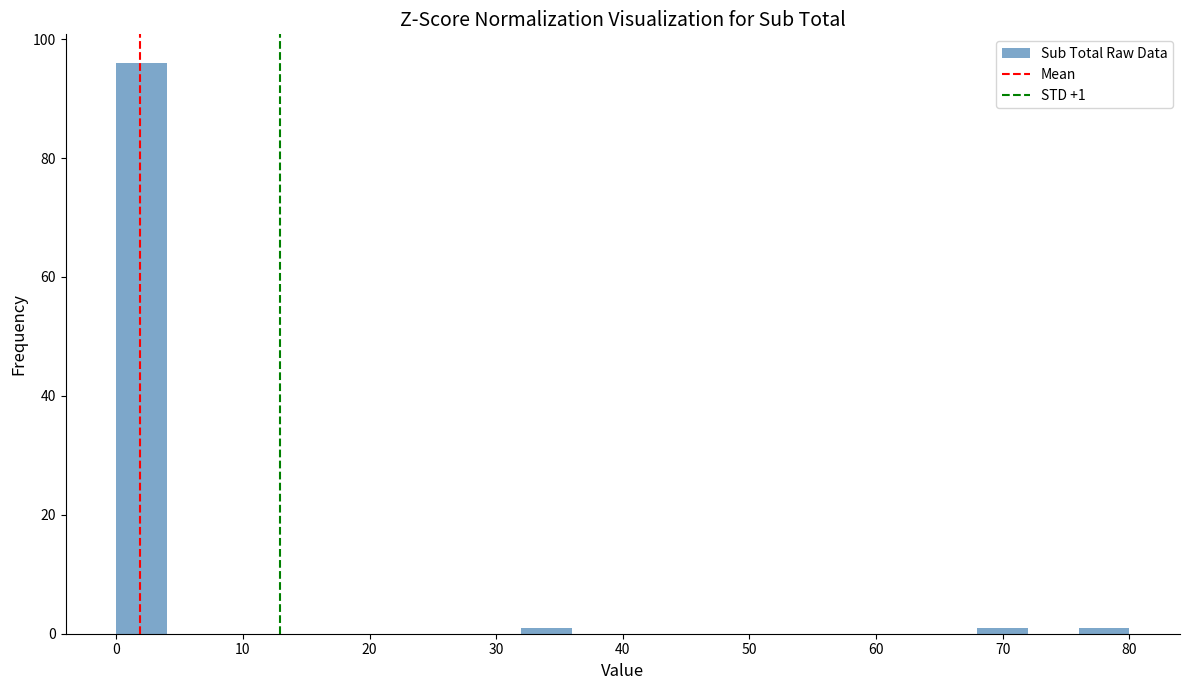

Read against the x-axis, roughly where is the centre of the tallest bar?

2